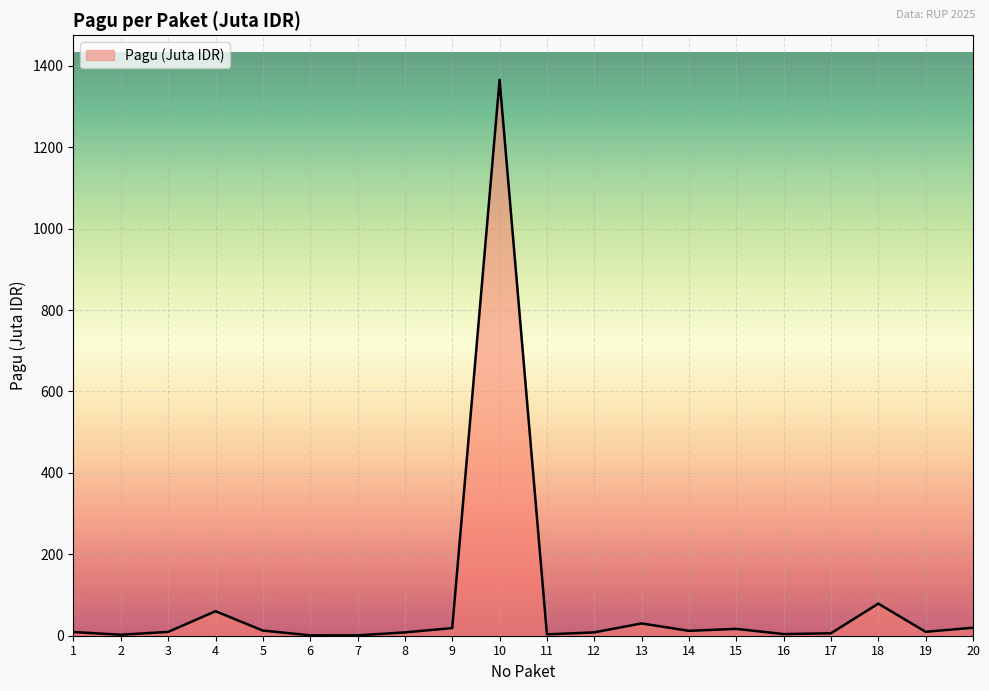

The value at 10 is 1365.7. True or false?

True